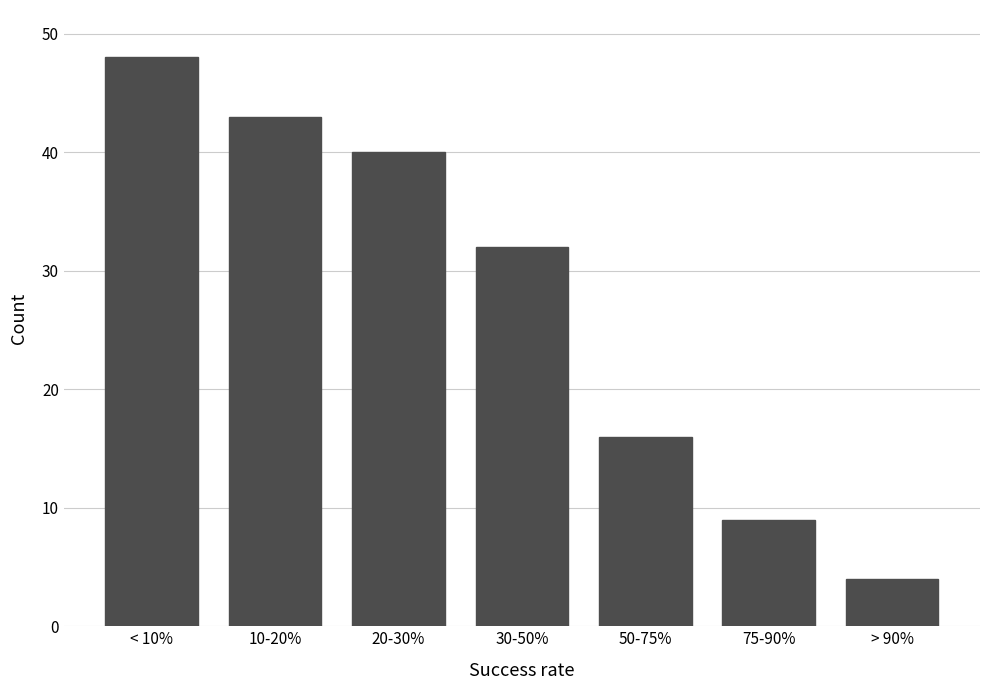

Reading left to right, list all the values displayed in this chart.

< 10%=48	10-20%=43	20-30%=40	30-50%=32	50-75%=16	75-90%=9	> 90%=4